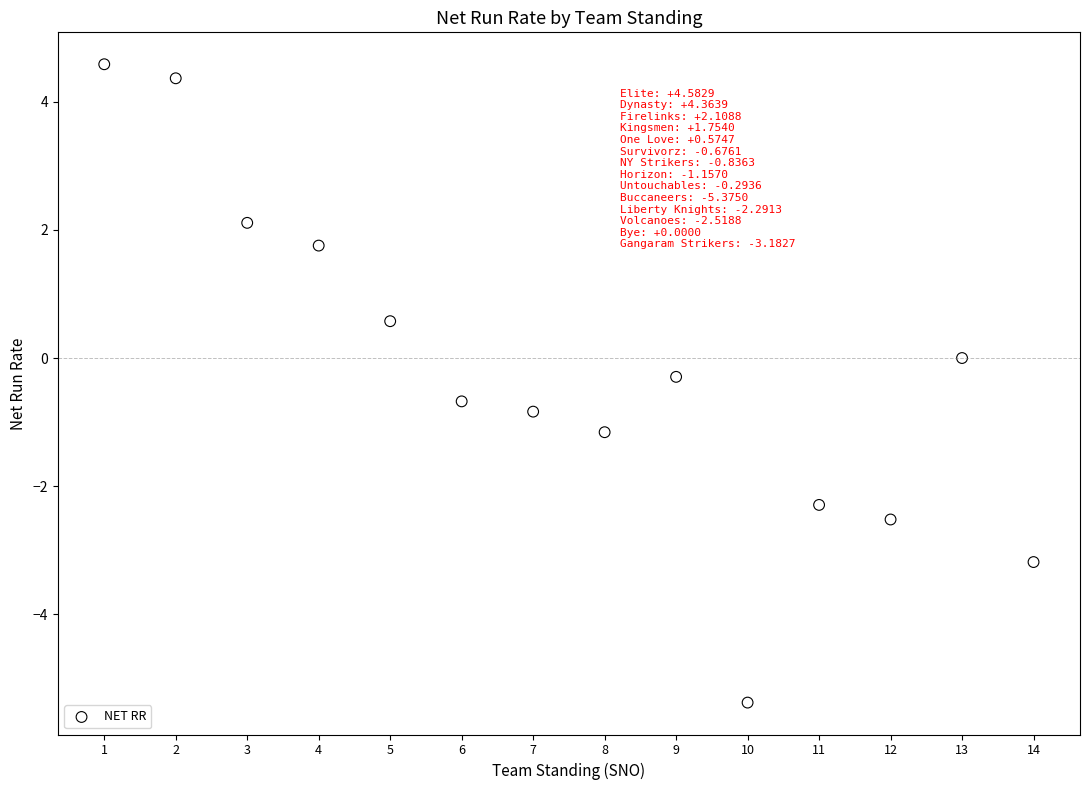

What is the range of Y values (max minus min)?

10.0